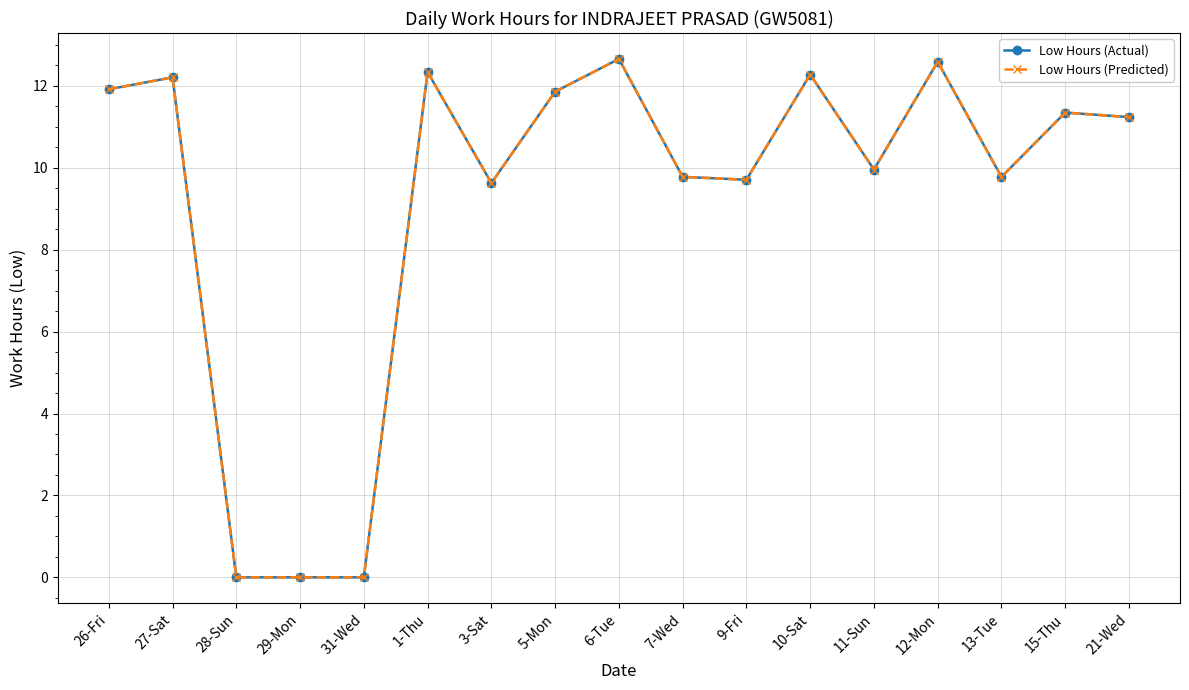

Reading left to right, what are all the values shown in this chart?

Low Hours (Actual): 11.9	12.2	0.0	0.0	0.0	12.3	9.6	11.9	12.7	9.8	9.7	12.3	10.0	12.6	9.8	11.3	11.2
Low Hours (Predicted): 11.9	12.2	0.0	0.0	0.0	12.3	9.6	11.9	12.7	9.8	9.7	12.3	10.0	12.6	9.8	11.3	11.2